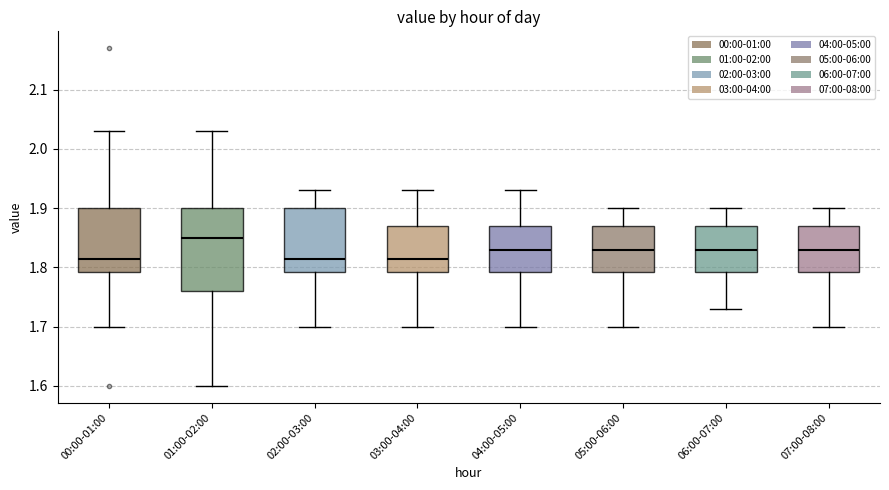

Which box has the highest median line?

01:00-02:00